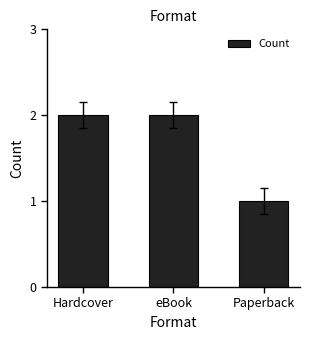

Between Paperback and eBook, which is larger?

eBook